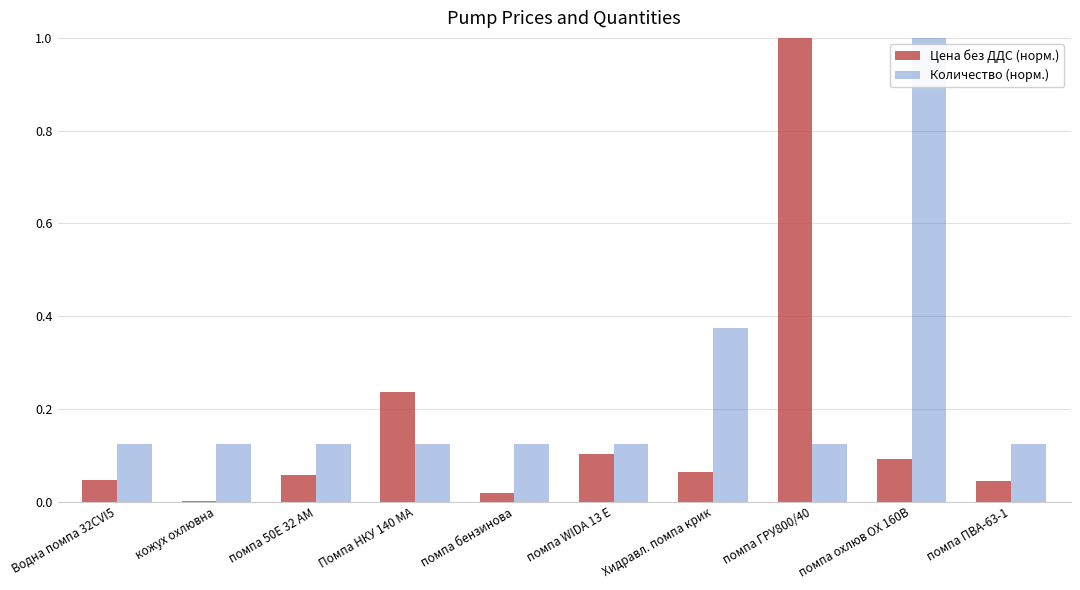

At which label does Цена без ДДС (норм.) reach its peak?

помпа ГРУ800/40